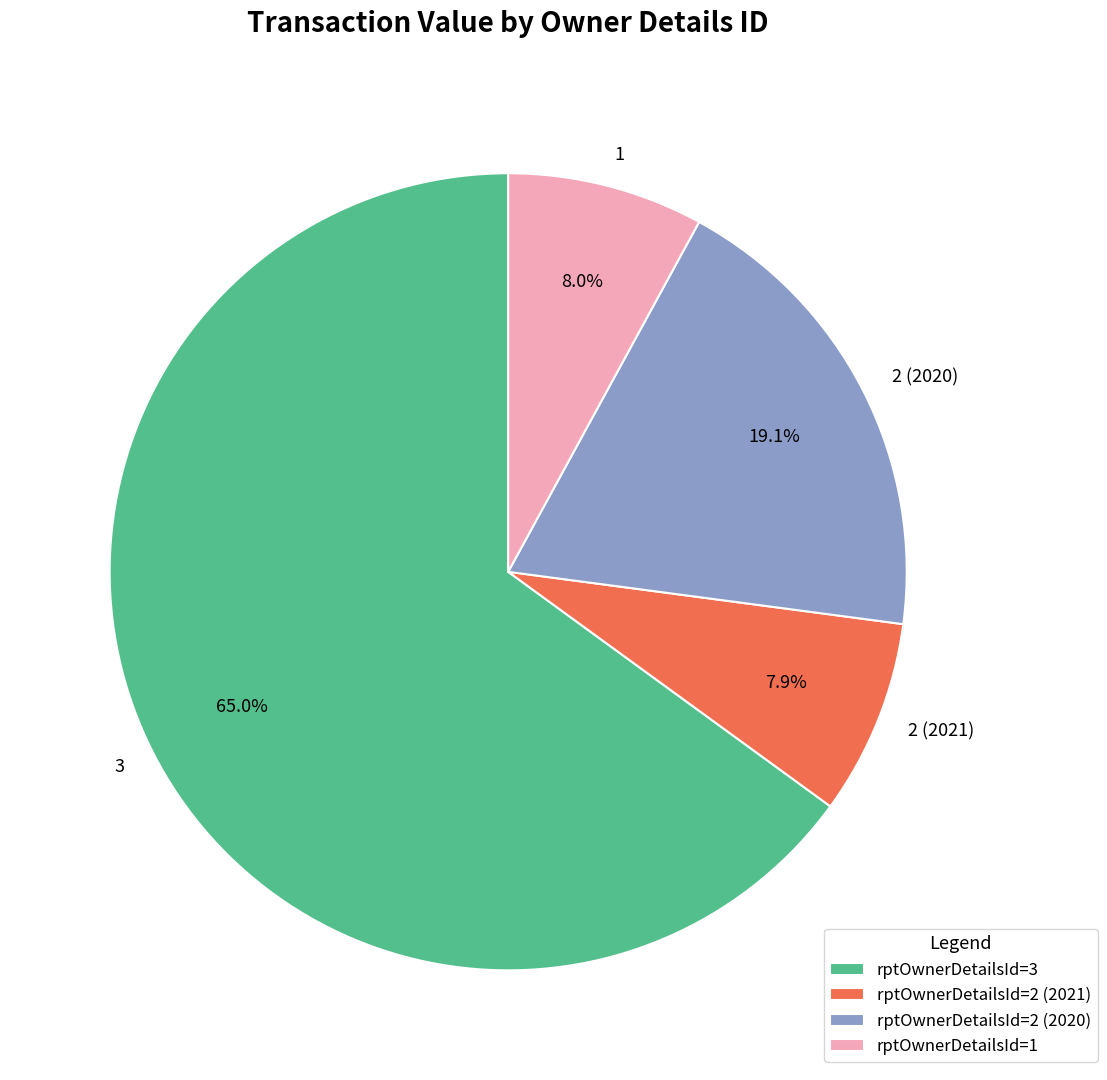

Between 2 (2020) and 3, which is larger?

3